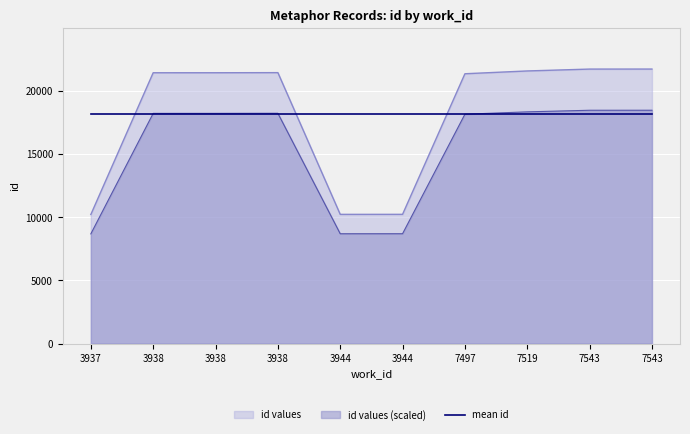

Where is the first local minimum?

3944